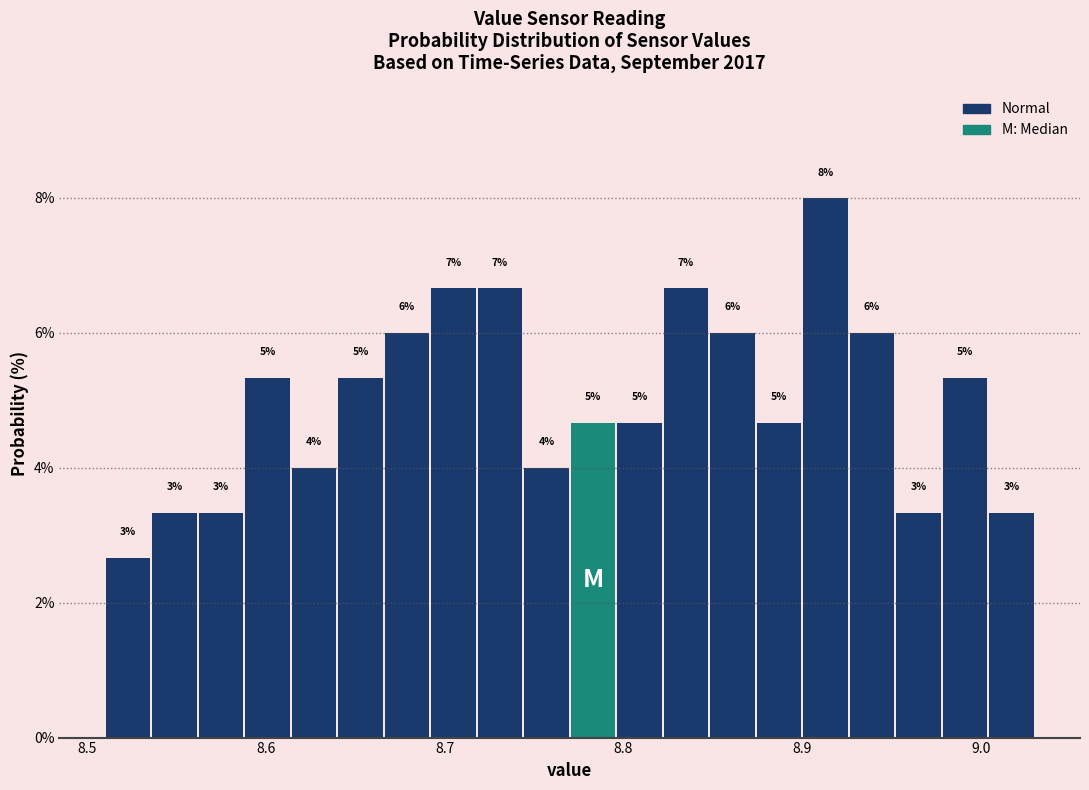

Read against the x-axis, roughly where is the centre of the tallest bar?

8.91